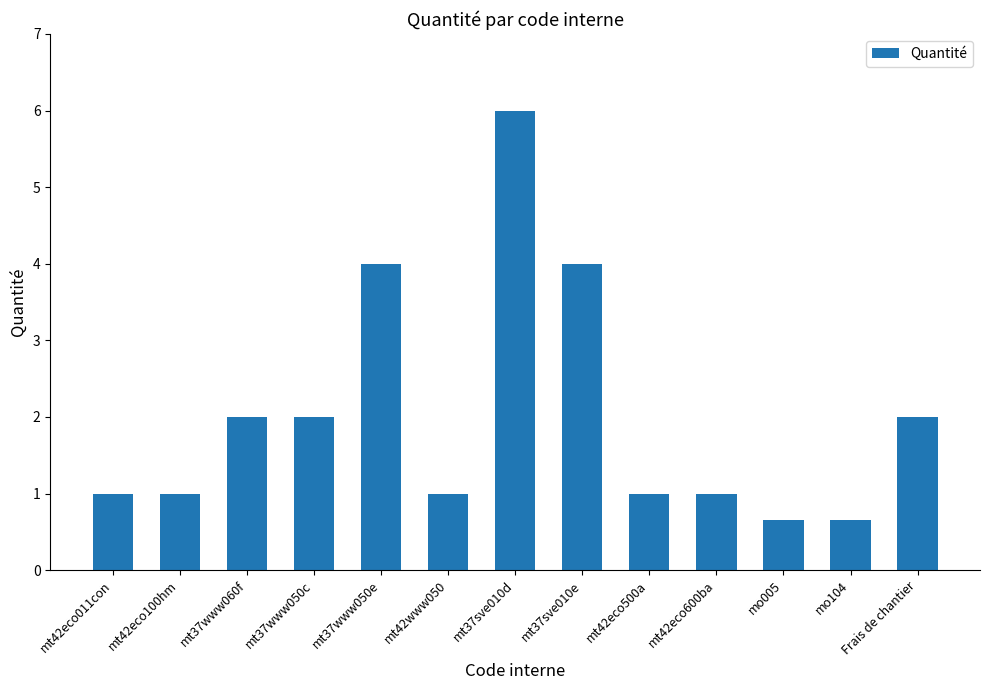

Count the number of data series in this chart.

1